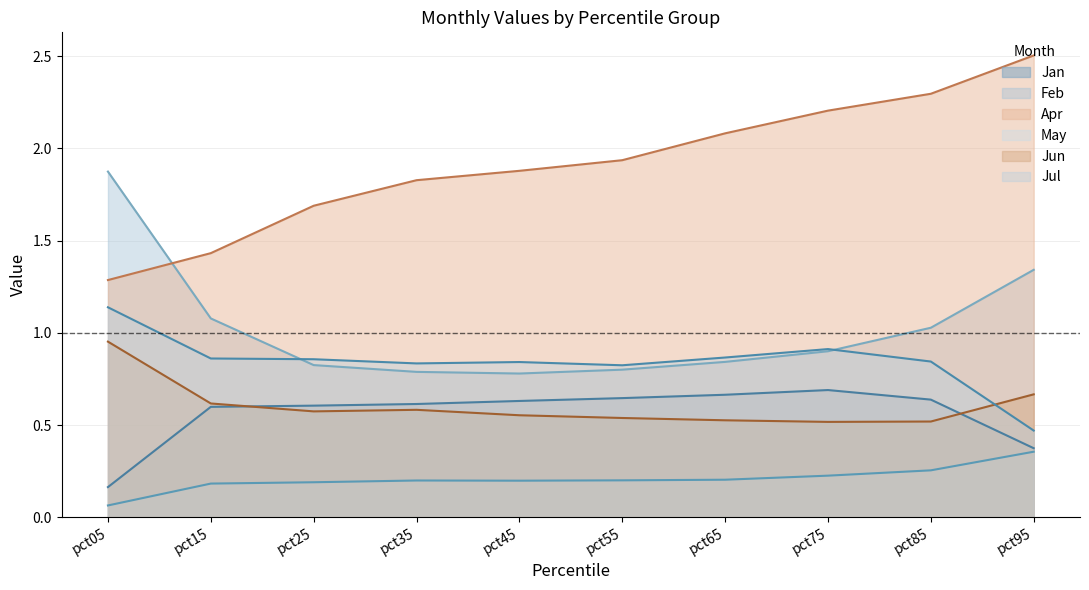

What is the sum of the Apr values at pct35 and pct45?

3.7